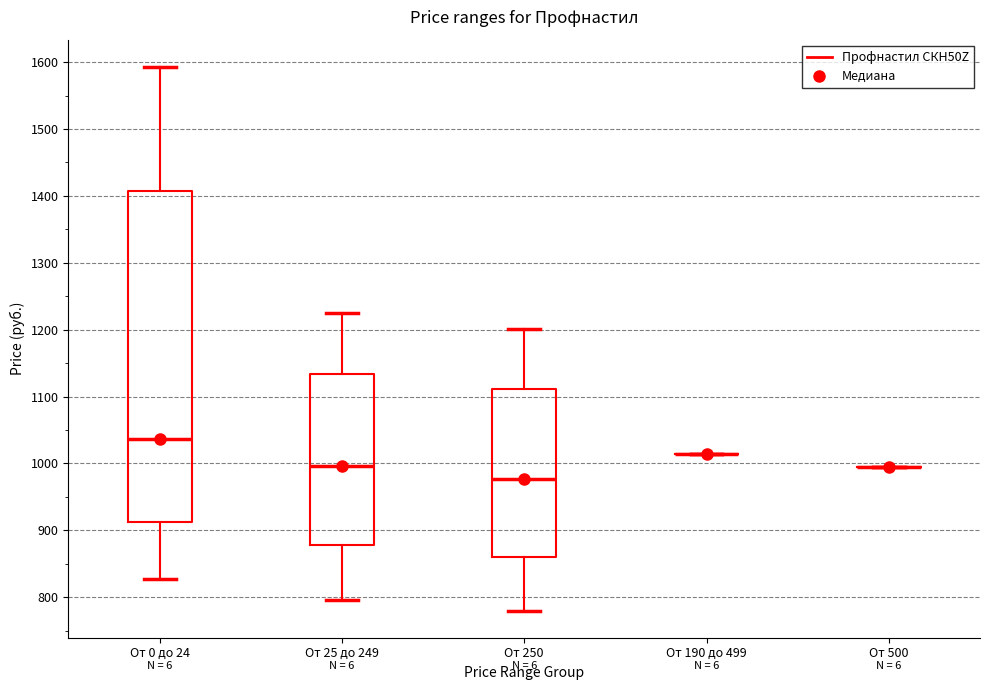

Reading left to right, read every box against the y-axis: the position of its median line, the range the box covers, and the ends of its whiskers. The values are not printed on the chart, so give them approximately, as read against the axis.

От 0 до 24: median 1040, box 910 to 1410, whiskers 830 to 1590
От 25 до 249: median 1000, box 880 to 1130, whiskers 800 to 1230
От 250: median 980, box 860 to 1110, whiskers 780 to 1200
От 190 до 499: box collapsed to a line at 1010, whiskers 1010 to 1010
От 500: box collapsed to a line at 990, whiskers 990 to 990